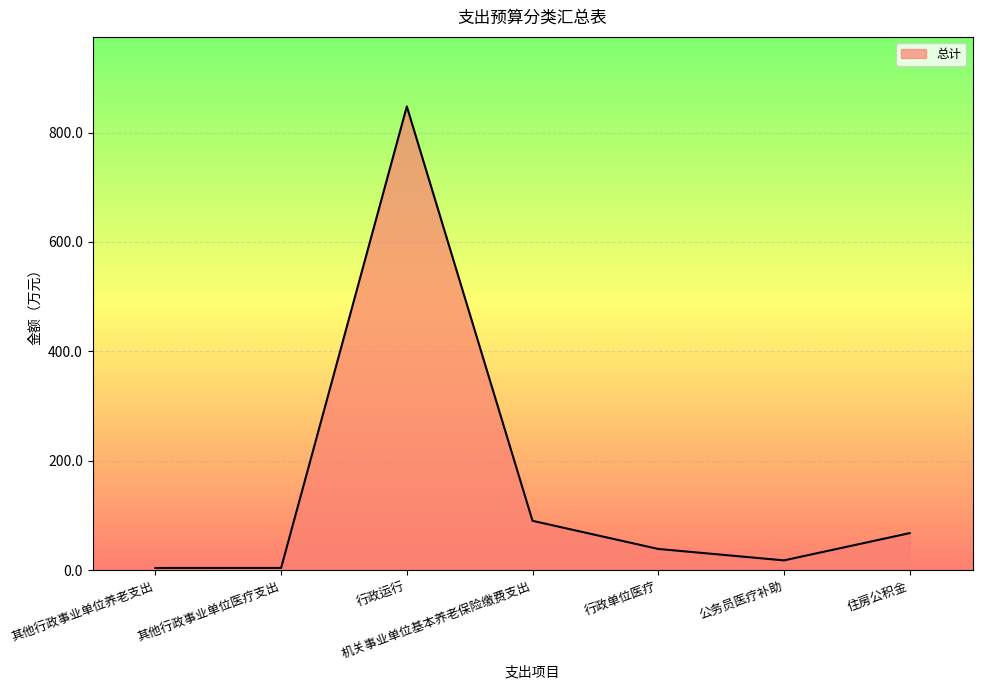

How many values exceed 38?

4